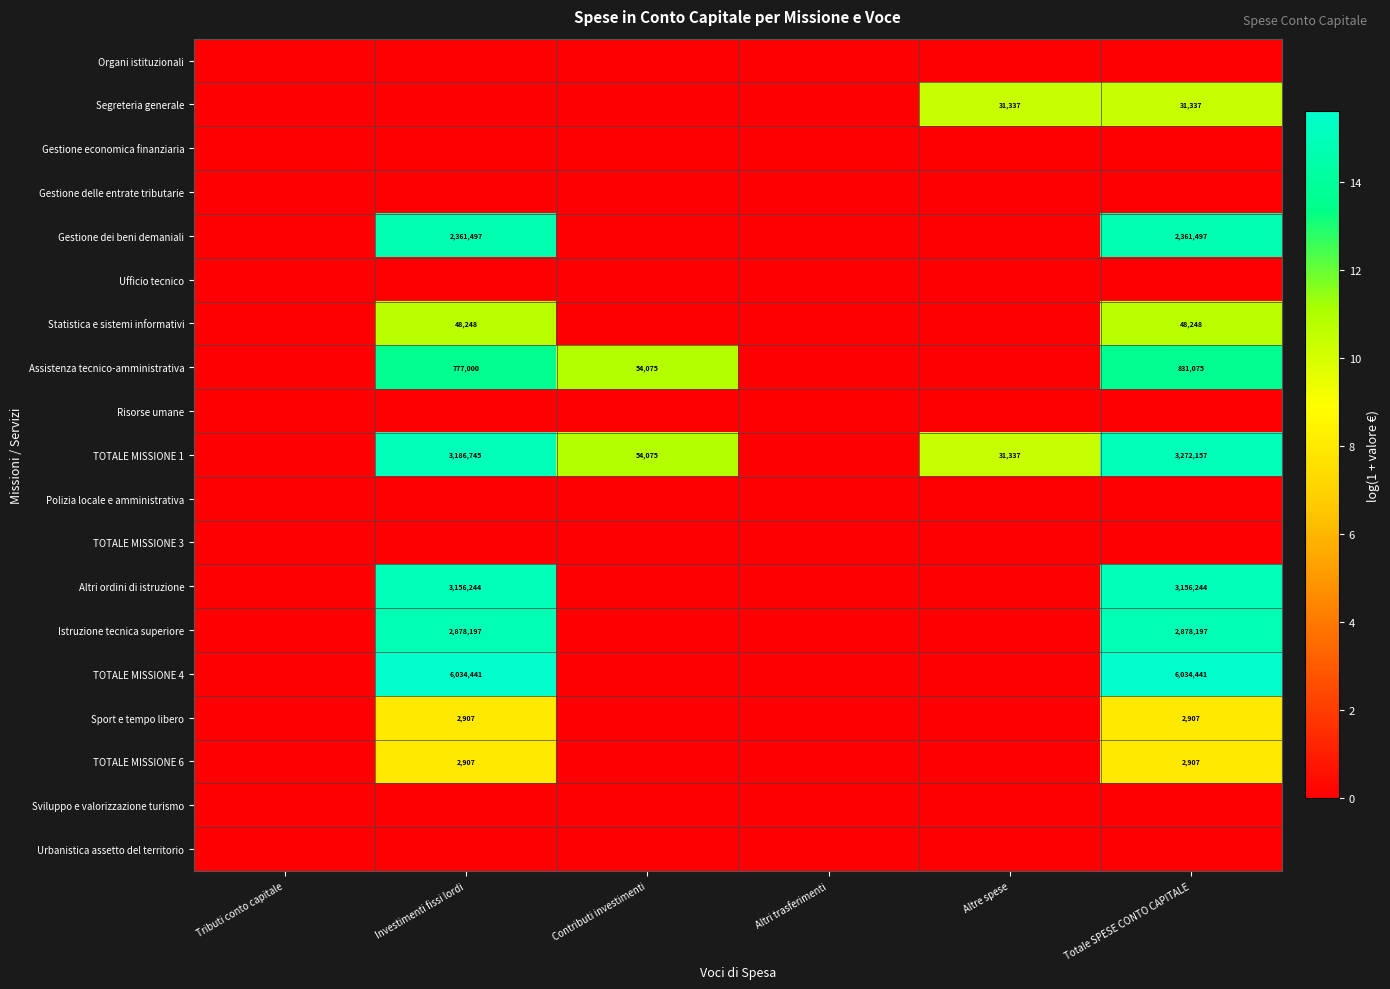

Is it true that Assistenza tecnico-amministrativa equals 54075 at Contributi investimenti?

True